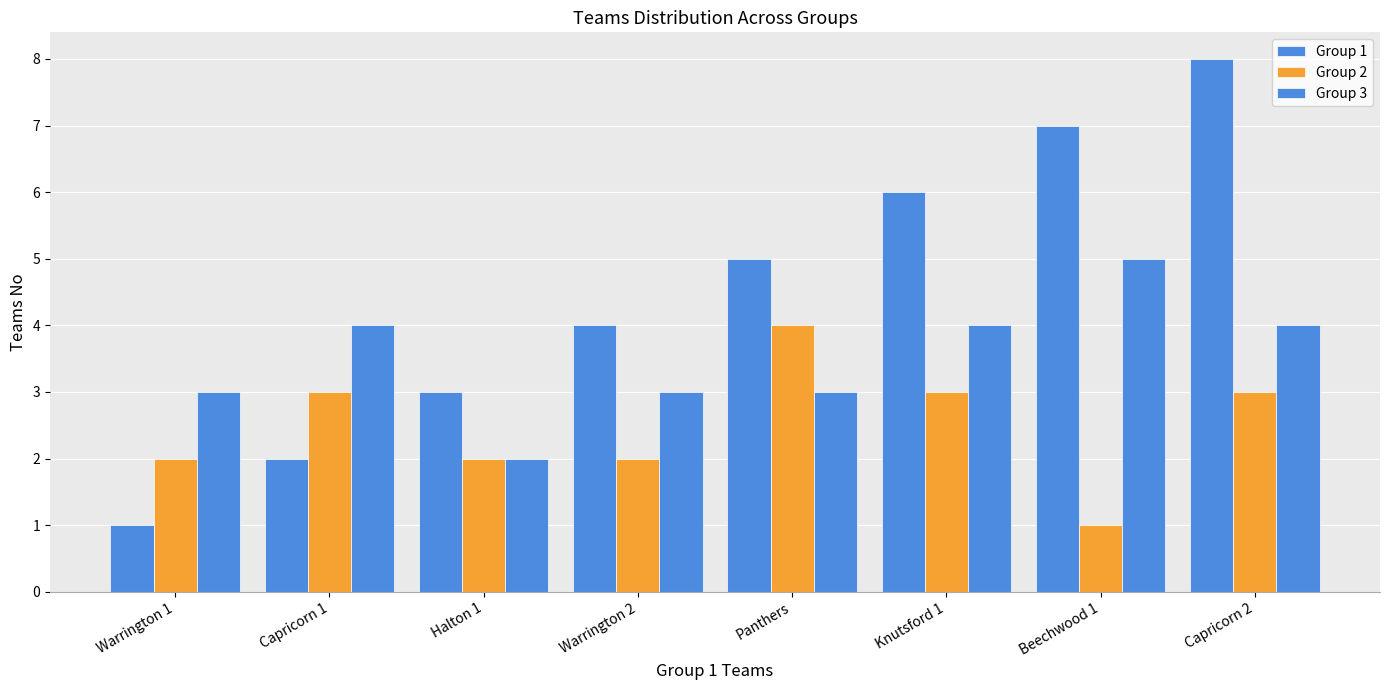

Which has a higher value, Panthers or Knutsford 1?

Knutsford 1